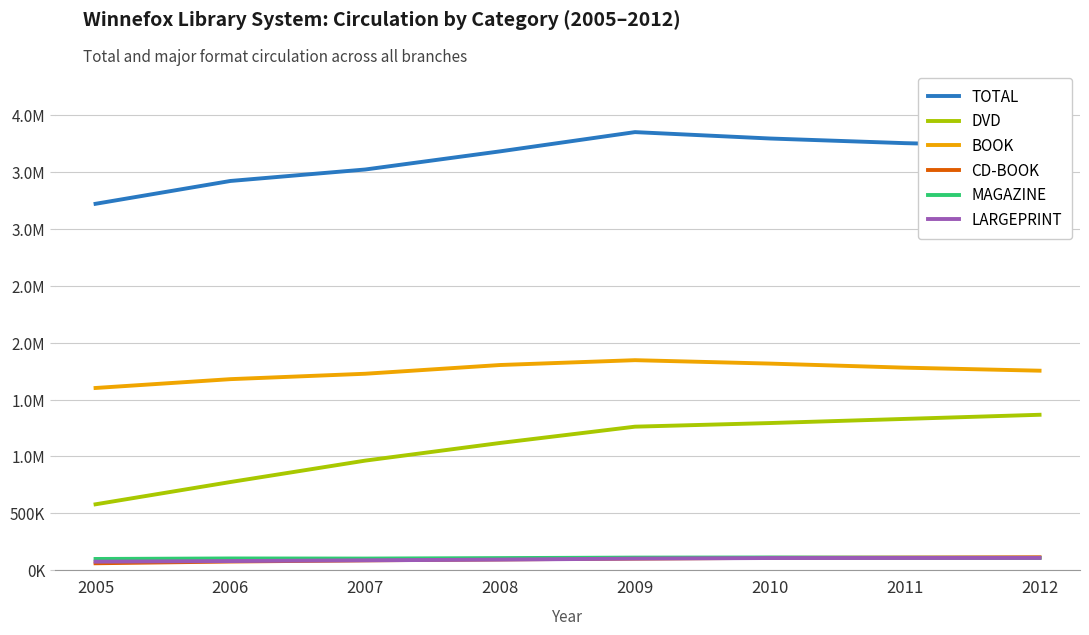

What are all the series names shown in the legend?

TOTAL, DVD, BOOK, CD-BOOK, MAGAZINE, LARGEPRINT